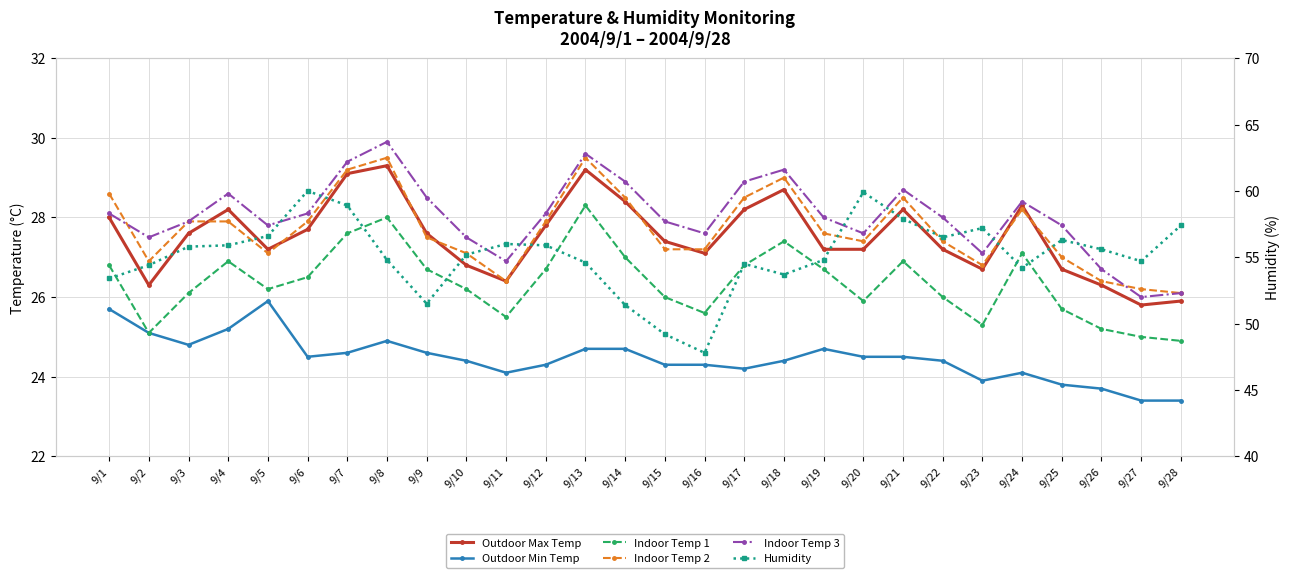

What is the highest value of the Outdoor Max Temp series?

29.3